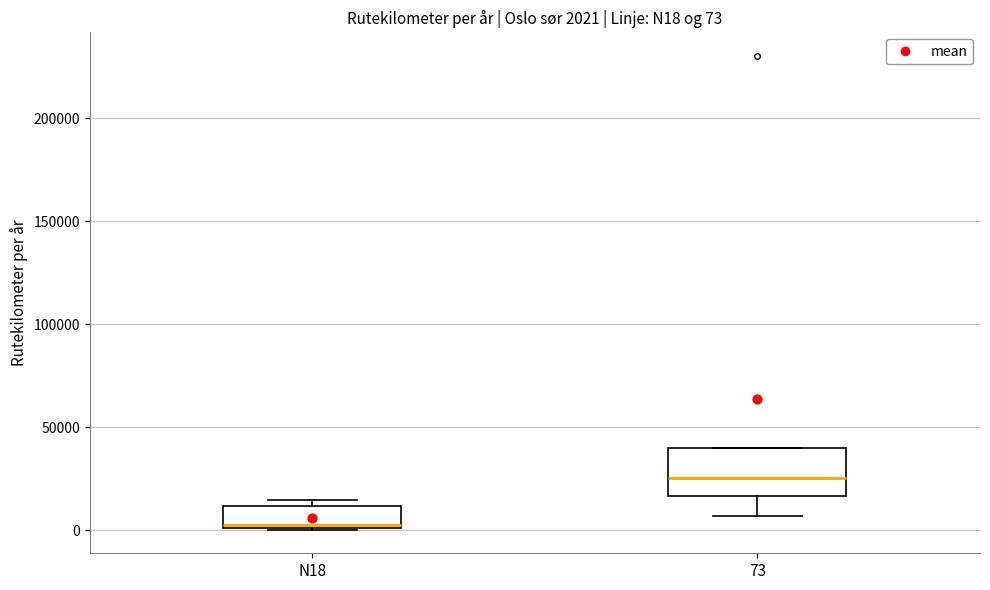

Which box is the tallest, from its lower edge to its upper edge?

73